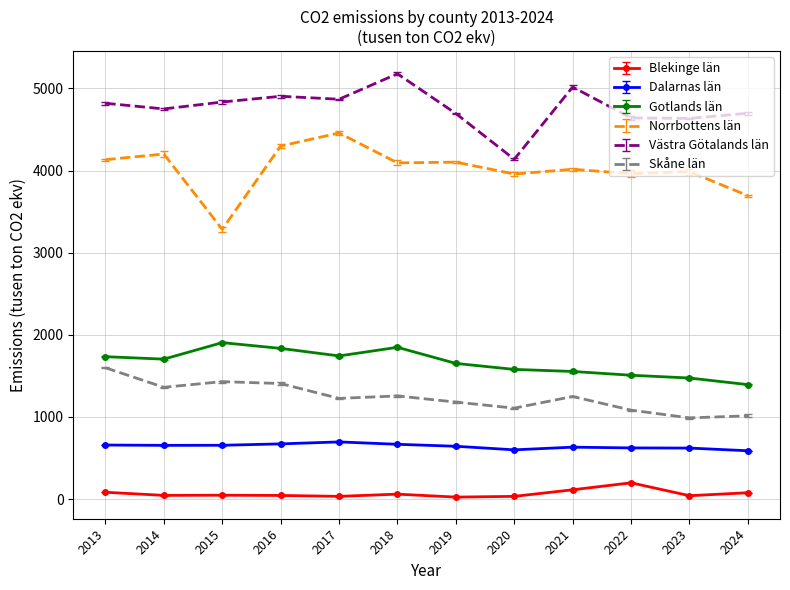

Which label corresponds to the largest value in the chart?

2018